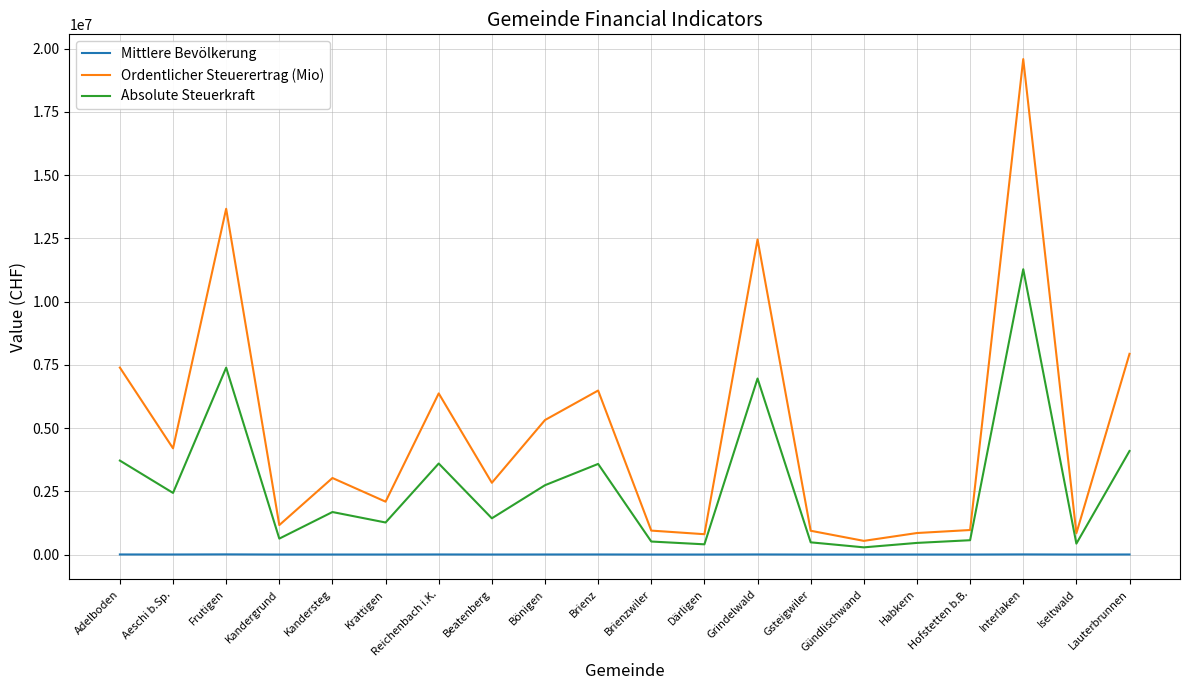

Does the chart display data point markers on the line(s)?

No